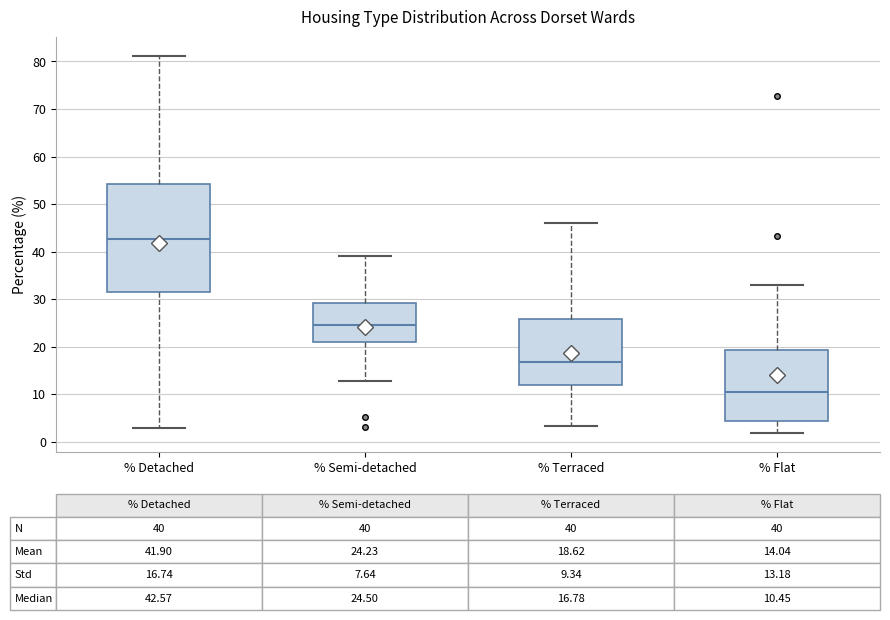

Which box's median line is the lowest?

% Flat